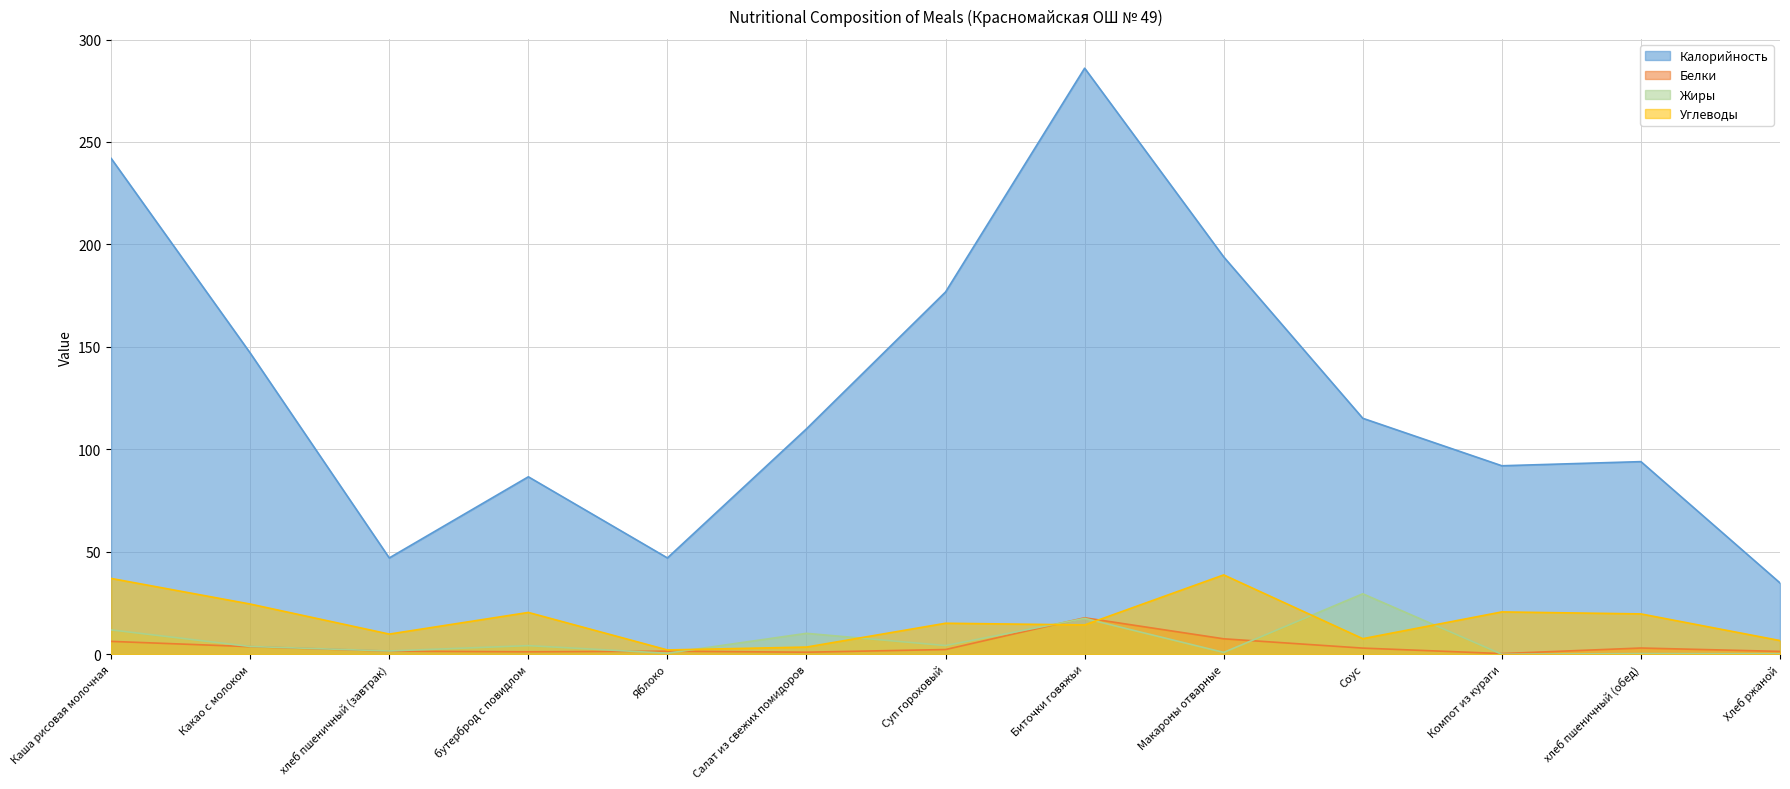

Which series has the largest range (max minus min)?

Калорийность